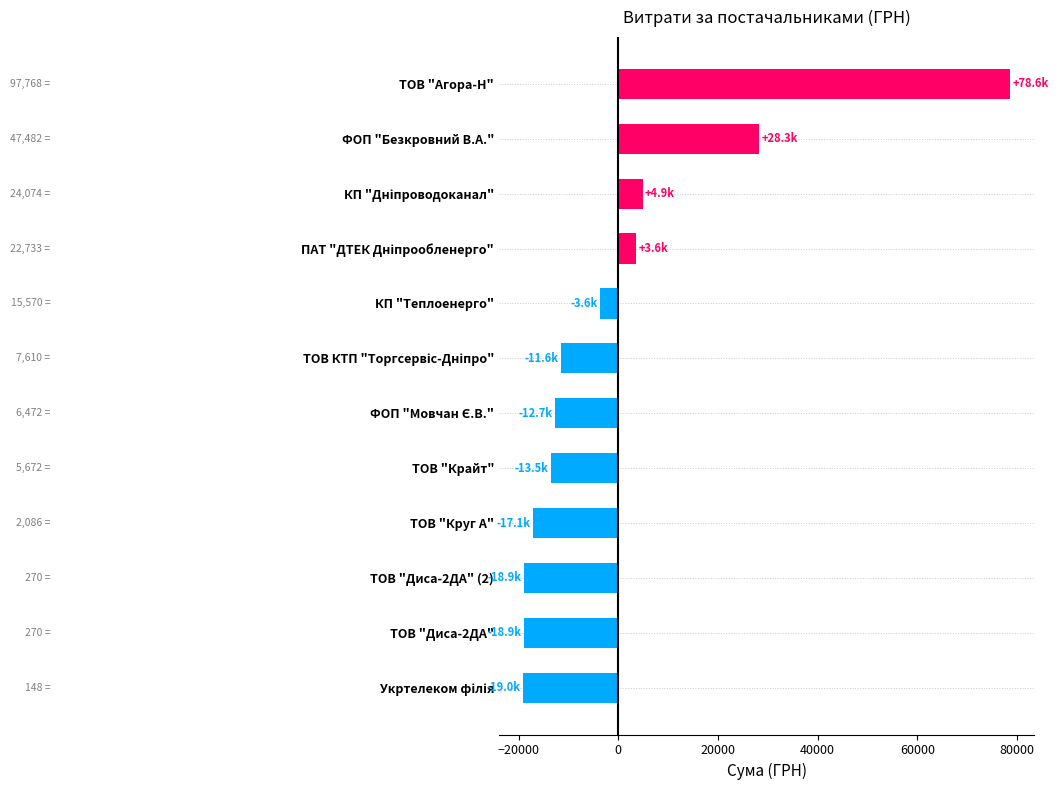

What is the minimum value shown in the chart?

-19031.6